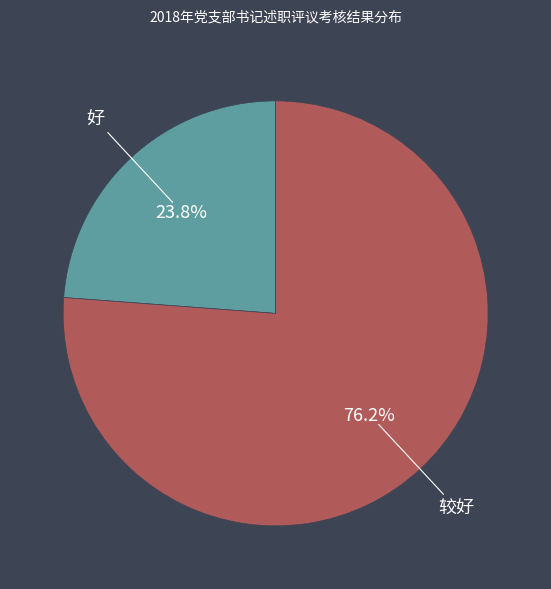

How many slices are in this pie chart?

2